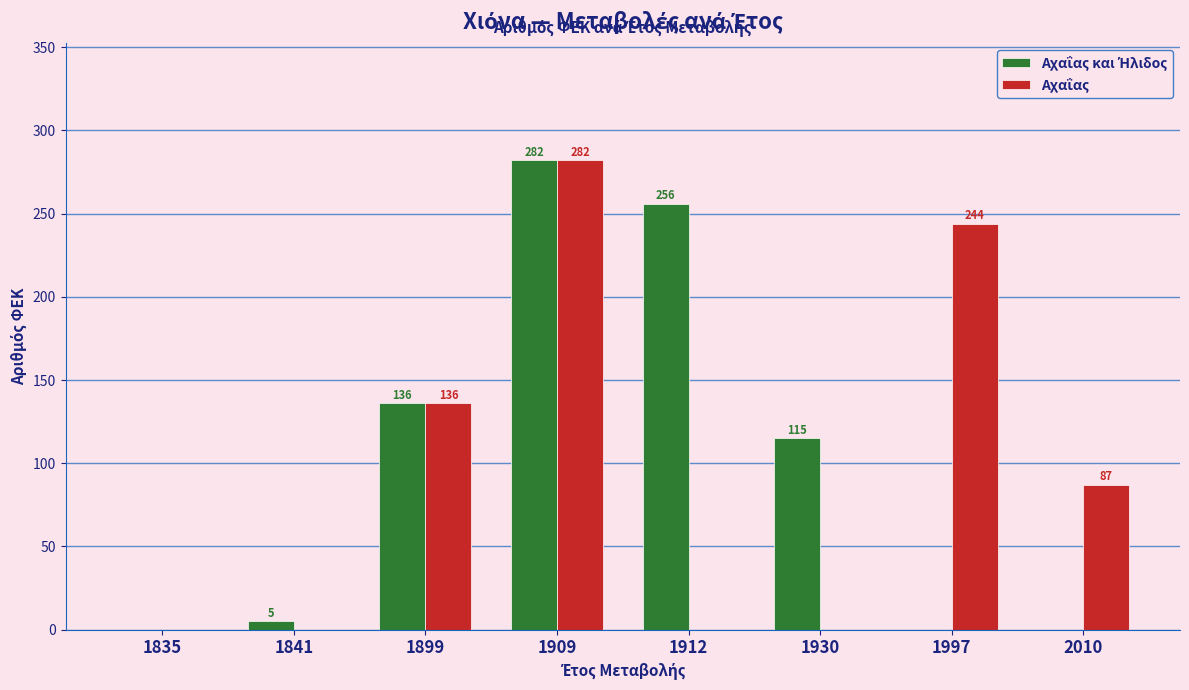

Are the bars grouped side by side (vs. stacked)?

Yes